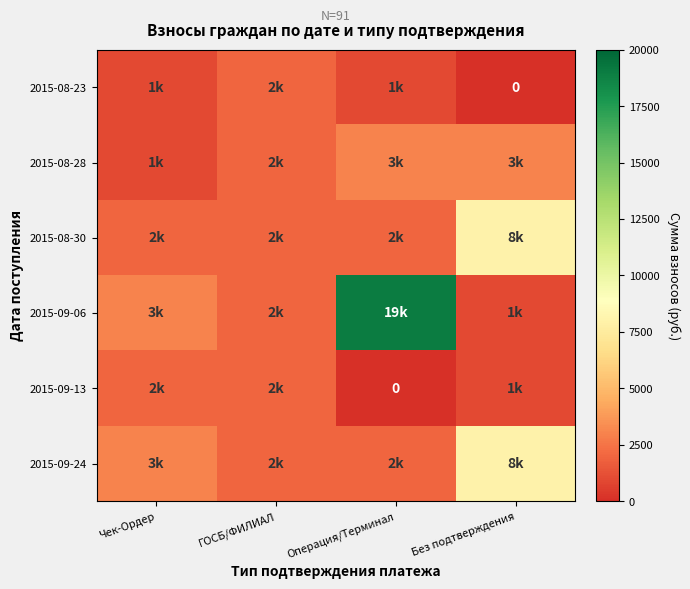

Which category has the highest value in the 2015-09-24 series?

Без подтверждения